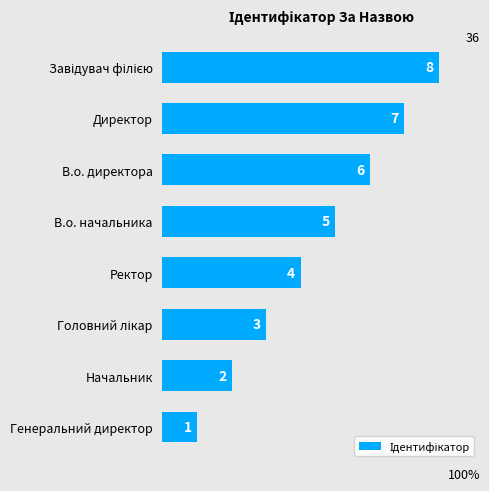

How many values are below 5?

4